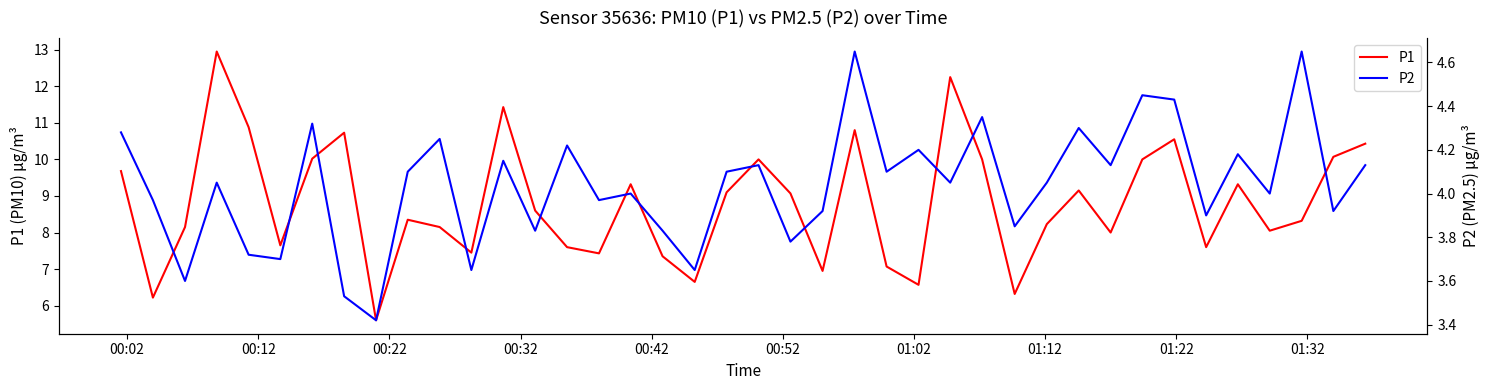

What is the minimum value for P1?

5.6